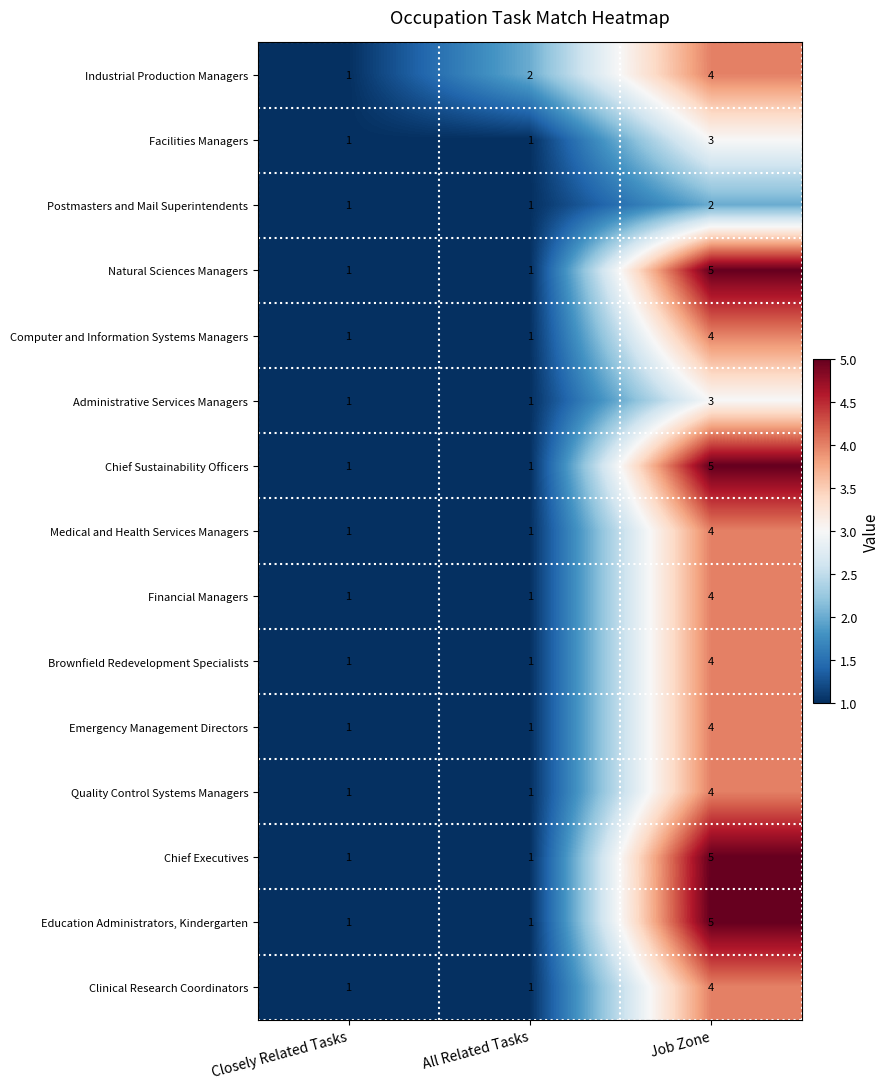

Is the value of Chief Executives at Job Zone greater than the value of Administrative Services Managers at Job Zone?

Yes